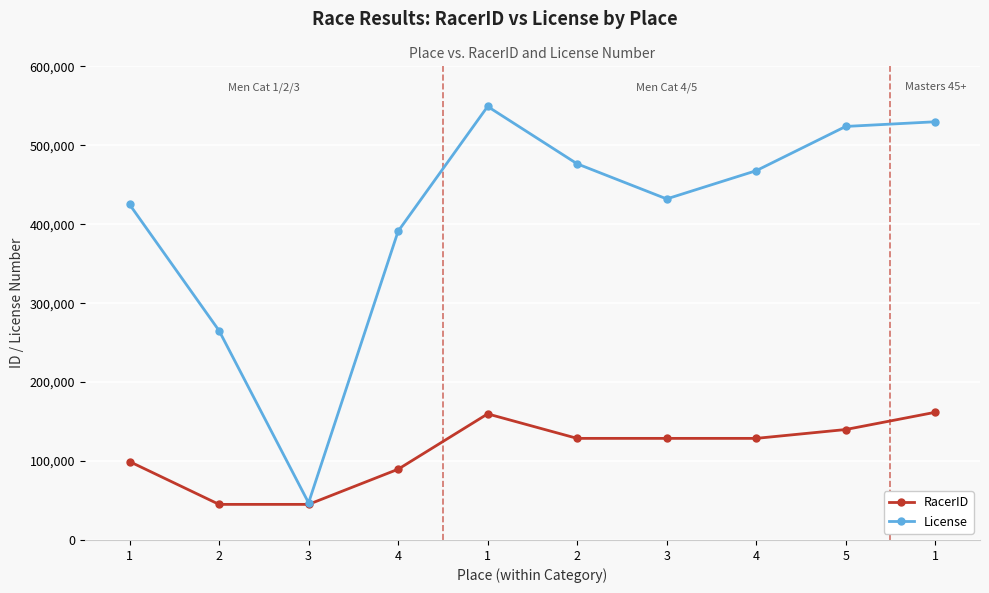

True or false: License and RacerID cross at least once.

False